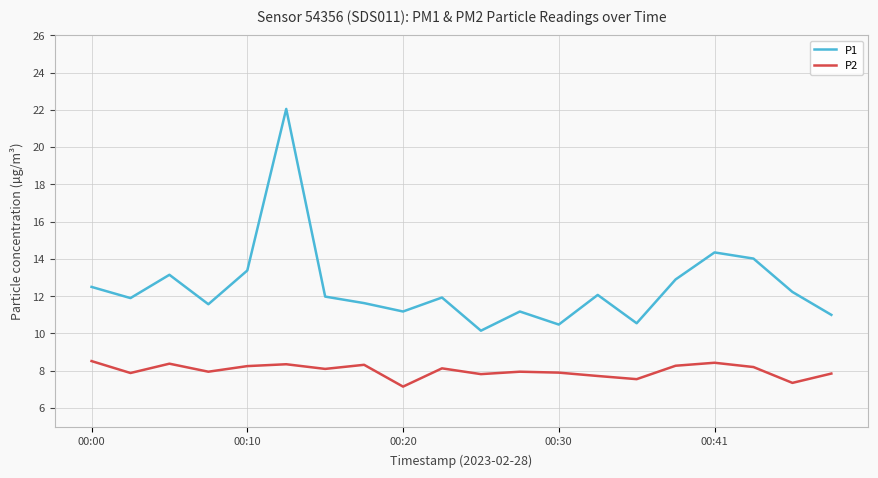

Which series has the largest total across all categories?

P1